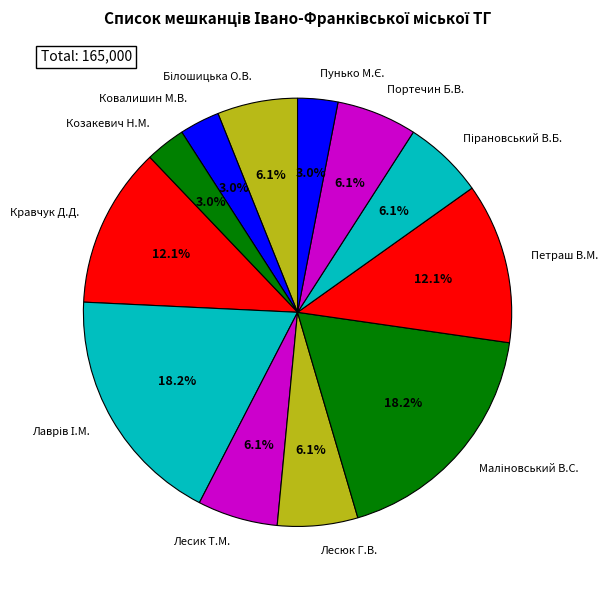

How many segments does this pie chart have?

12